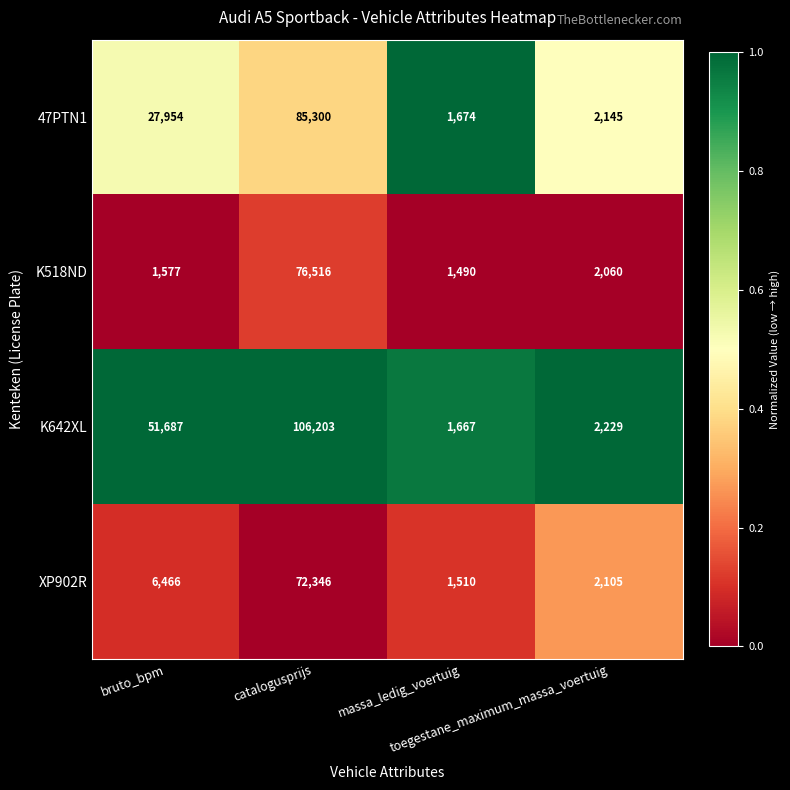

How many distinct data groups are displayed?

4